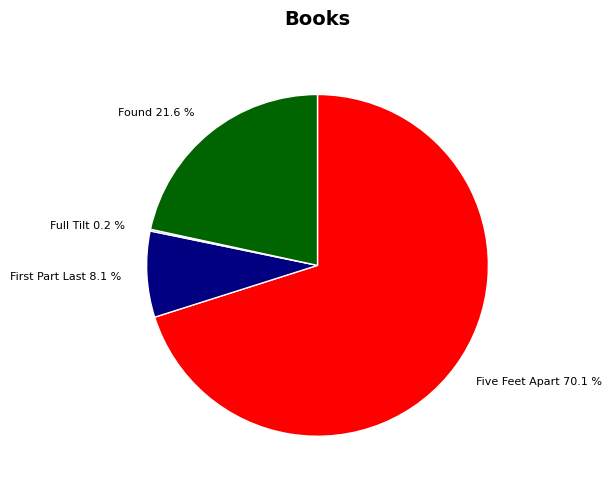

Is Five Feet Apart the majority of the pie?

Yes